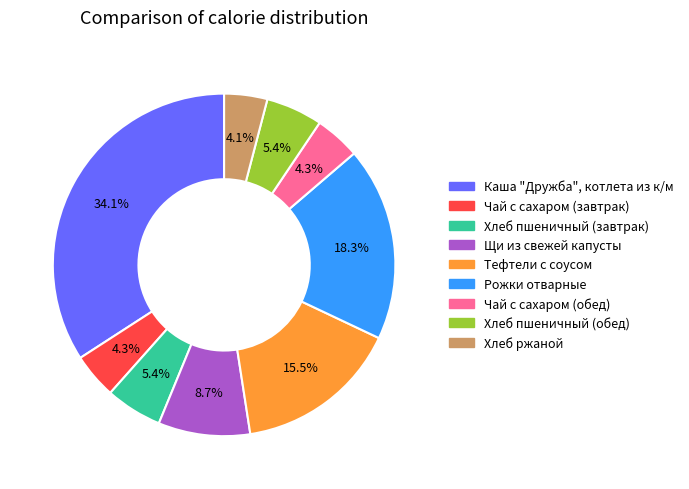

Which slice is the largest?

Каша "Дружба", котлета из к/м